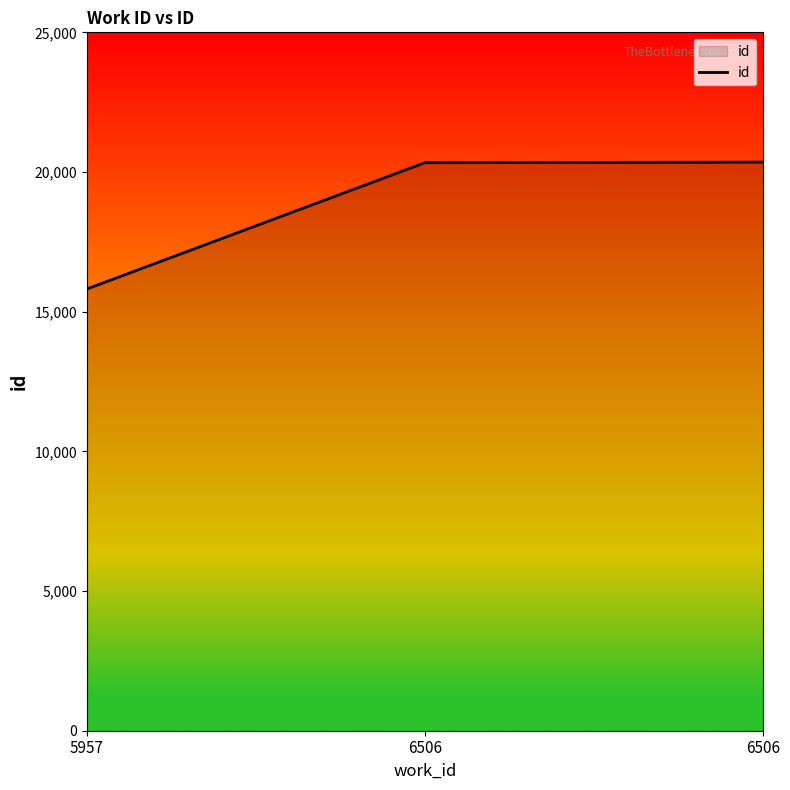

What is the value of the 1st point from the left?

15813